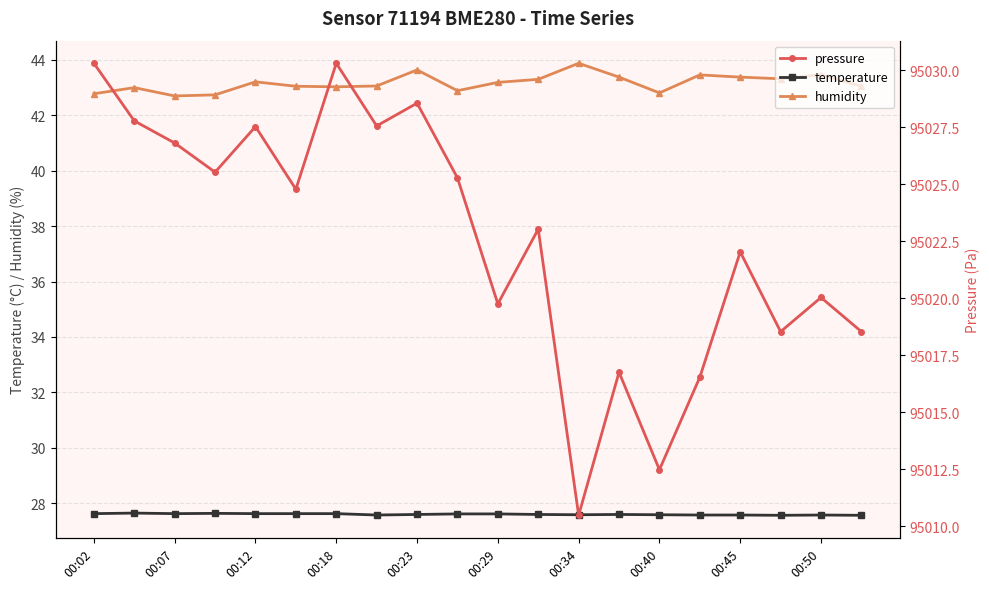

What is the sum of all temperature values?

551.9